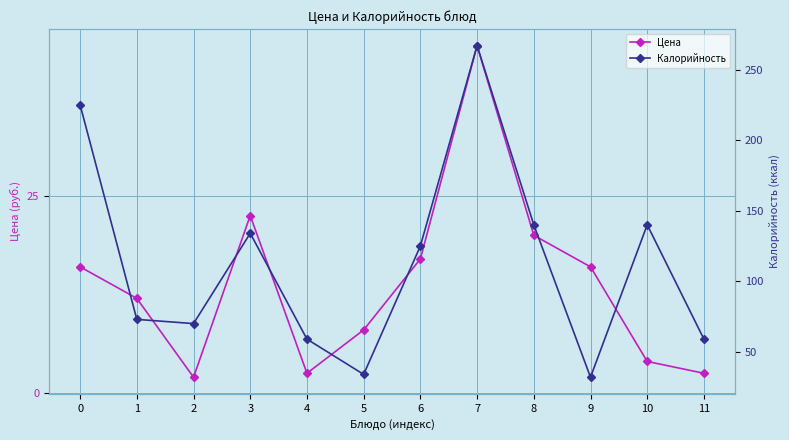

What are all the series names shown in the legend?

Цена, Калорийность